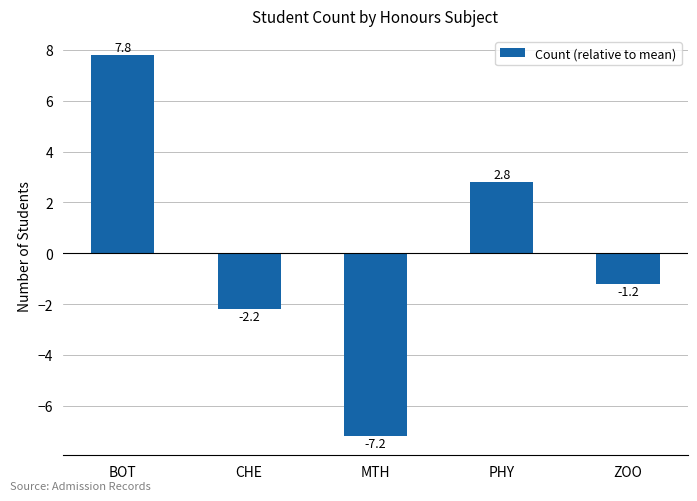

Reading left to right, extract all data points from this chart.

BOT=7.8	CHE=-2.2	MTH=-7.2	PHY=2.8	ZOO=-1.2